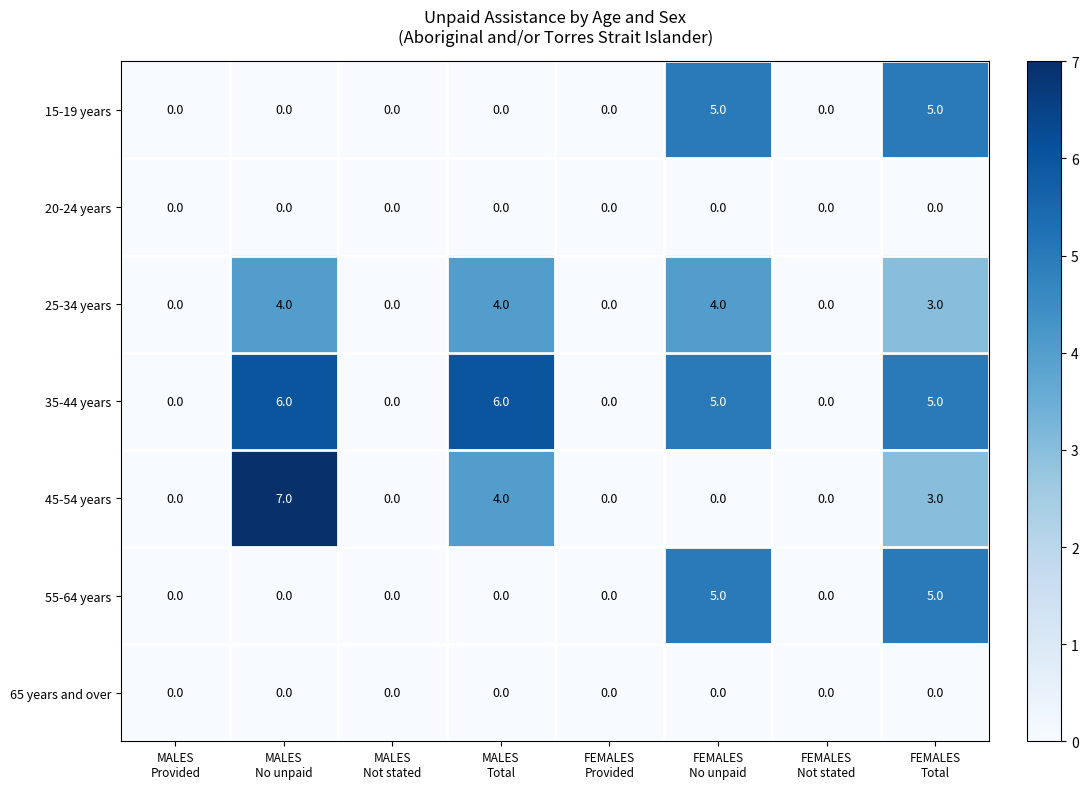

What is the difference between the second highest and minimum values in the 55-64 years series?

5